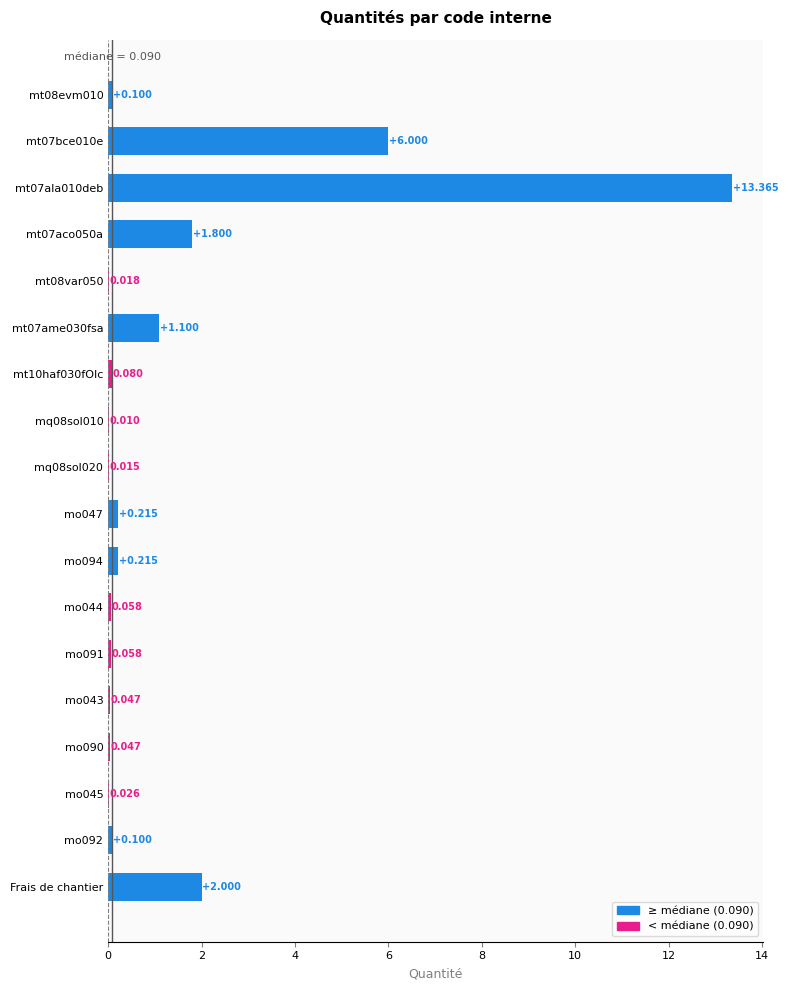

How many series are shown in this chart?

1